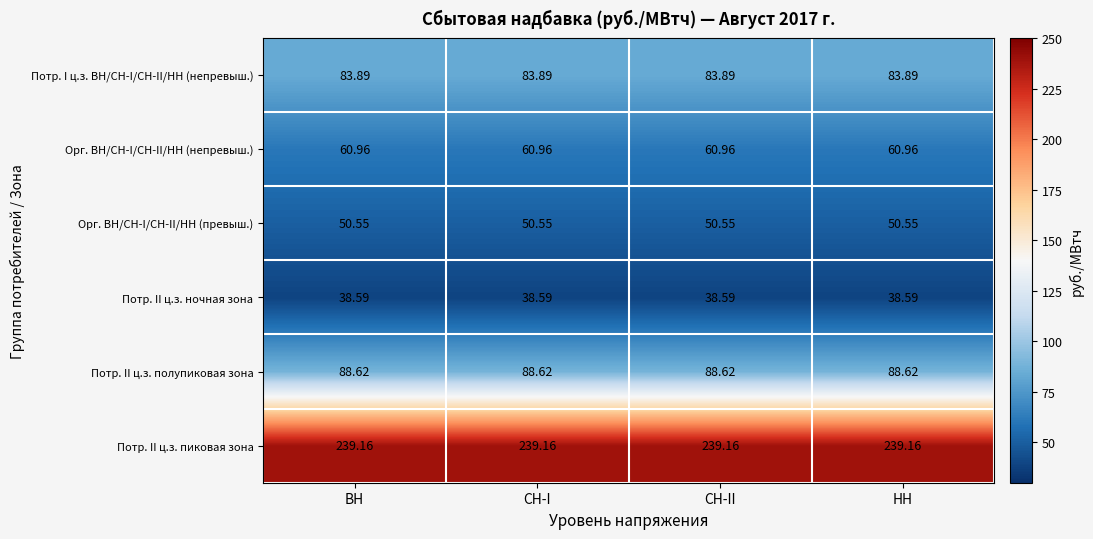

List the series in order of their peak value, highest first.

Потр. II ц.з. пиковая зона, Потр. II ц.з. полупиковая зона, Потр. I ц.з. ВН/СН-I/СН-II/НН (непревыш.), Орг. ВН/СН-I/СН-II/НН (непревыш.), Орг. ВН/СН-I/СН-II/НН (превыш.), Потр. II ц.з. ночная зона